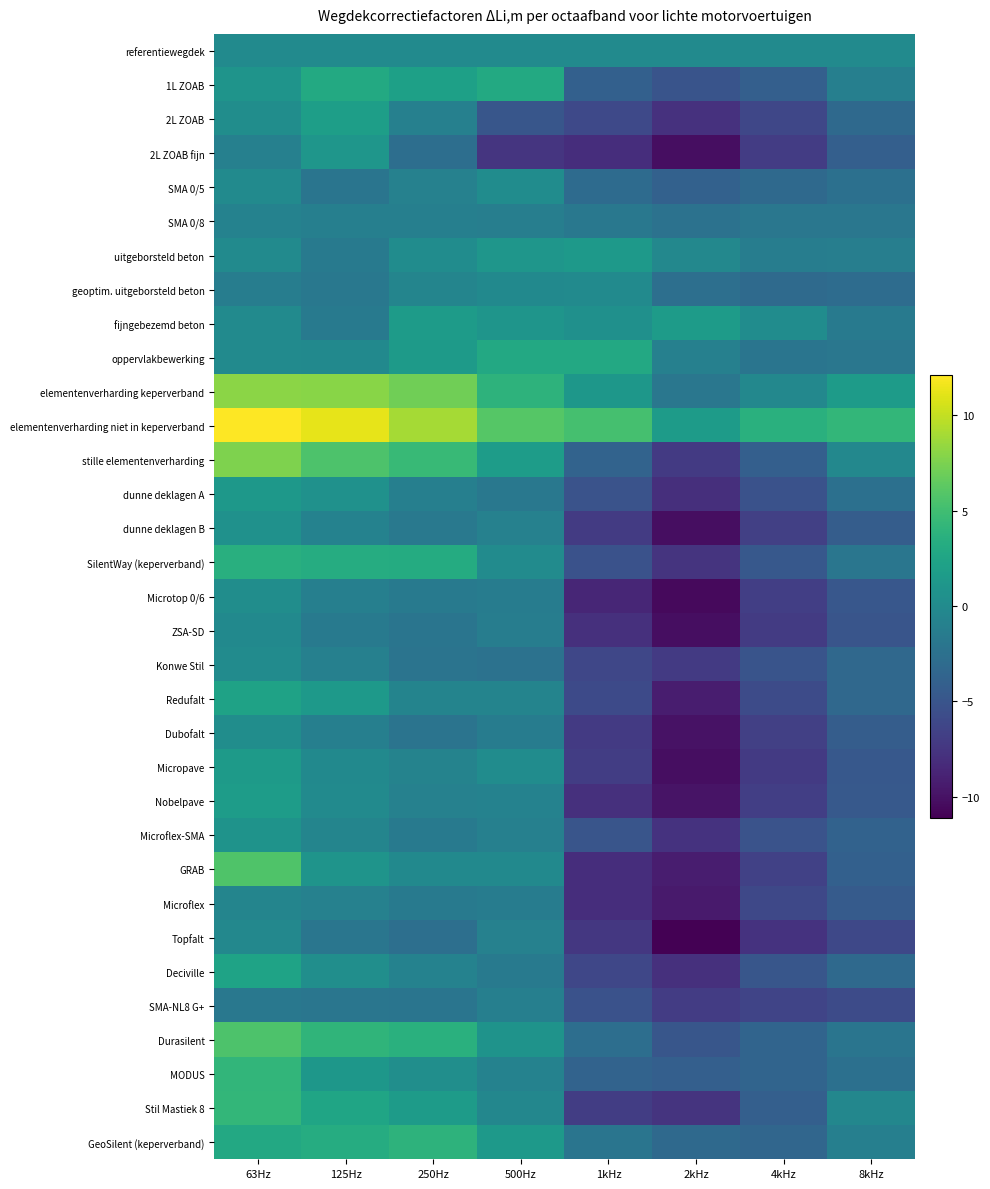

At which category is the sum across all series the highest?

63Hz